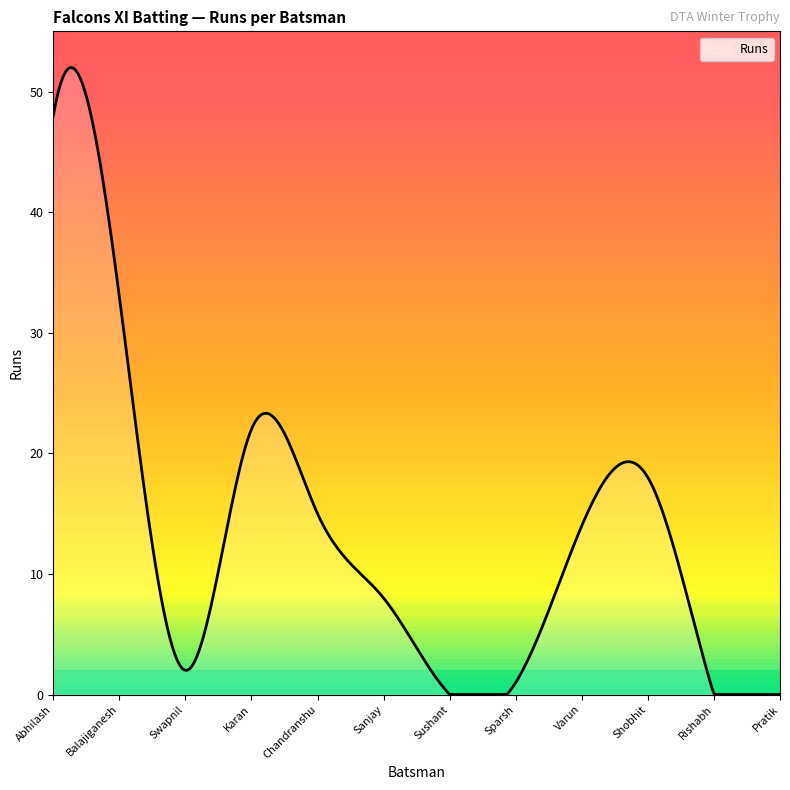

What is the difference between the maximum and minimum values?

52.0